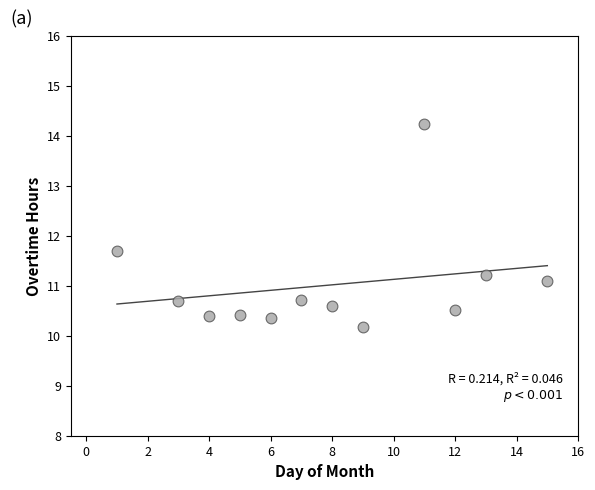

What Y value in the scatter plot is closest to 12?

11.7